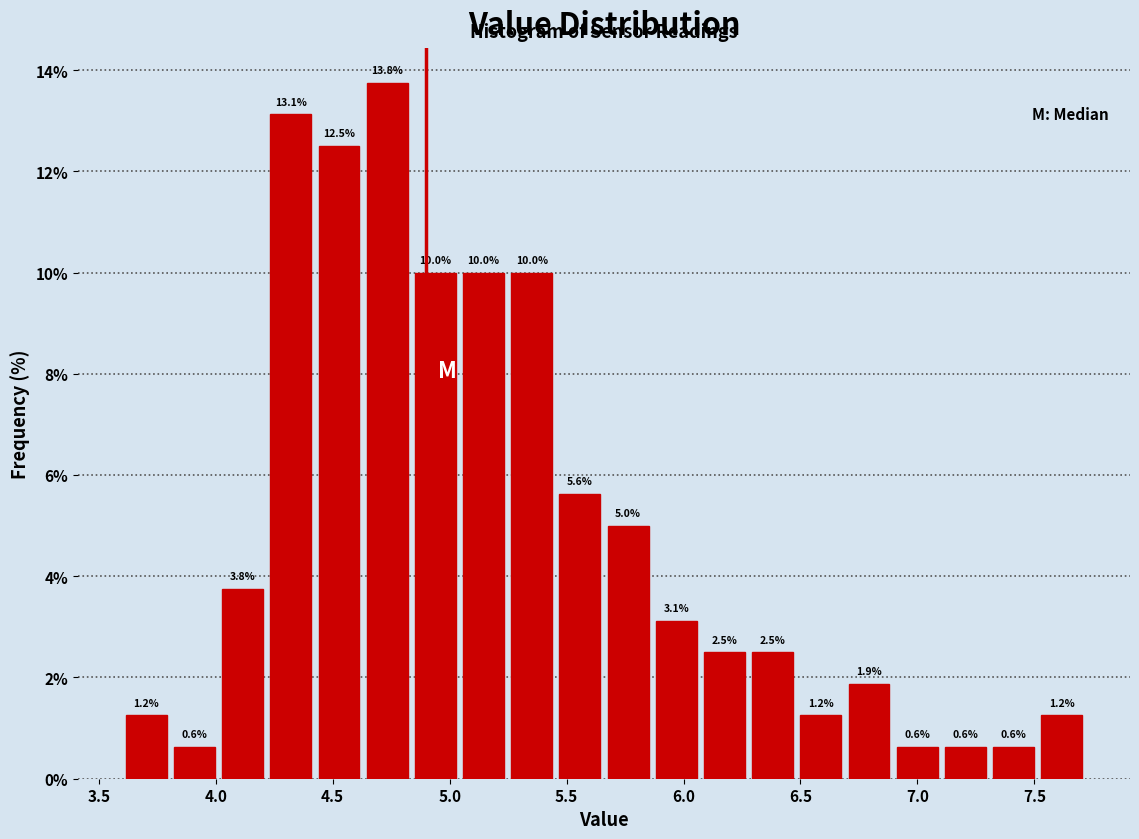

Reading left to right, list every bar in this chart as the range it spans on the x-axis followed by its height. The bar edges are not printed on the chart, so give them approximately, as read against the axis.

3.60 to 3.80: 1.2
3.80 to 4.00: 0.6
4.00 to 4.20: 3.8
4.20 to 4.40: 13.1
4.40 to 4.65: 12.5
4.65 to 4.85: 13.8
4.85 to 5.05: 10.0
5.05 to 5.25: 10.0
5.25 to 5.45: 10.0
5.45 to 5.65: 5.6
5.65 to 5.85: 5.0
5.85 to 6.05: 3.1
6.05 to 6.30: 2.5
6.30 to 6.50: 2.5
6.50 to 6.70: 1.2
6.70 to 6.90: 1.9
6.90 to 7.10: 0.6
7.10 to 7.30: 0.6
7.30 to 7.50: 0.6
7.50 to 7.70: 1.2